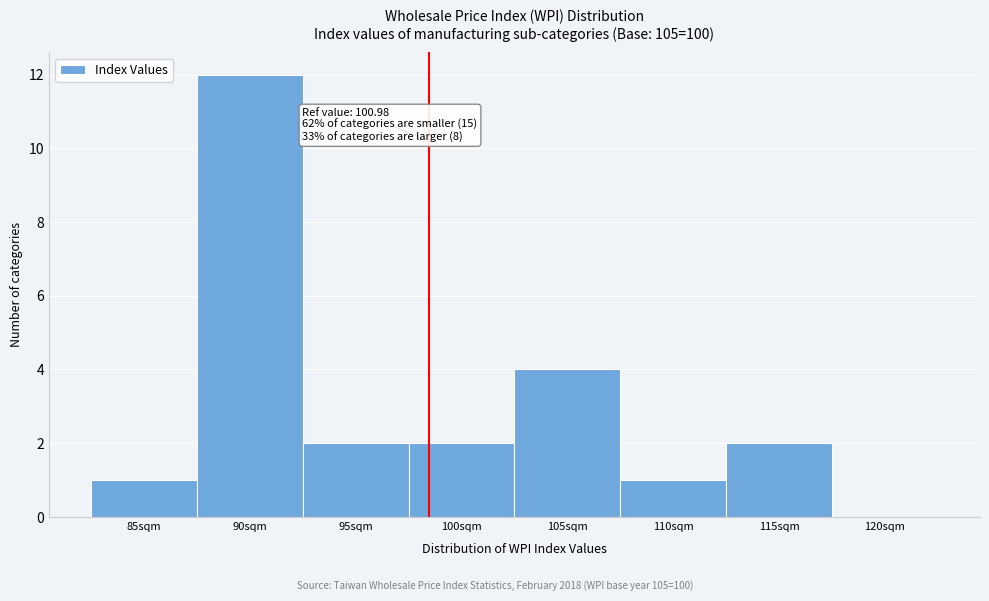

Reading right to left, what are all the values shown in this chart?

120sqm=0	115sqm=2	110sqm=1	105sqm=4	100sqm=2	95sqm=2	90sqm=12	85sqm=1